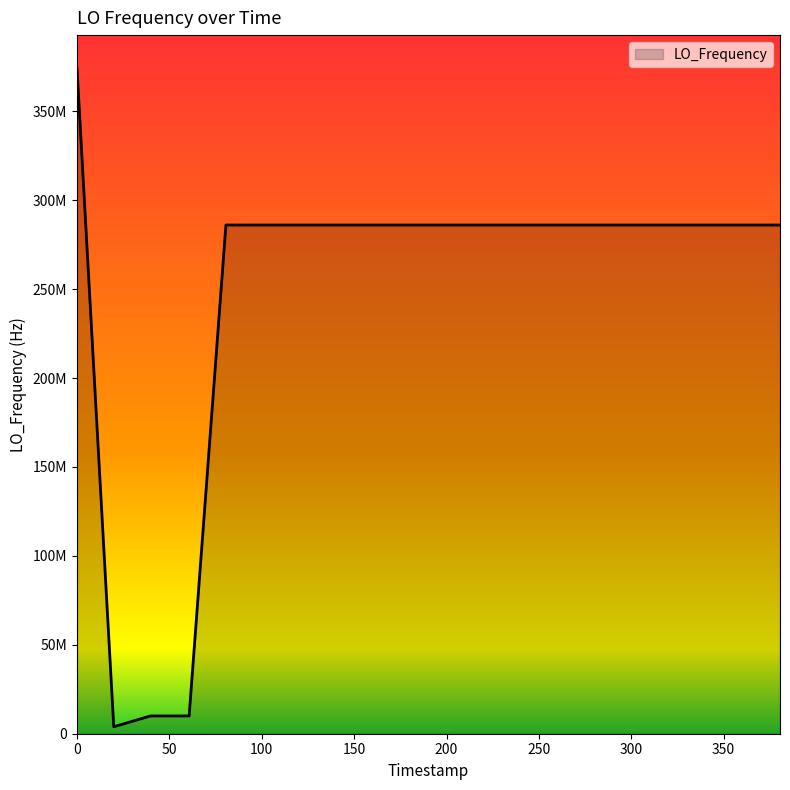

Is this an area chart (filled region under the line)?

Yes